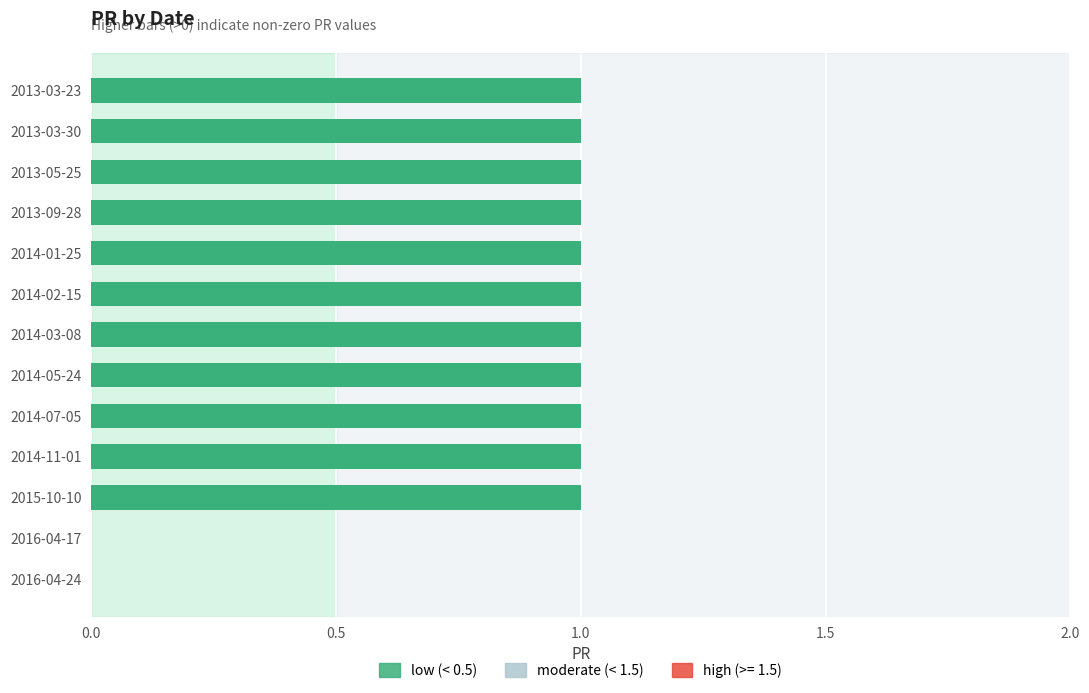

Is it true that the value at 2014-02-15 is 1?

True